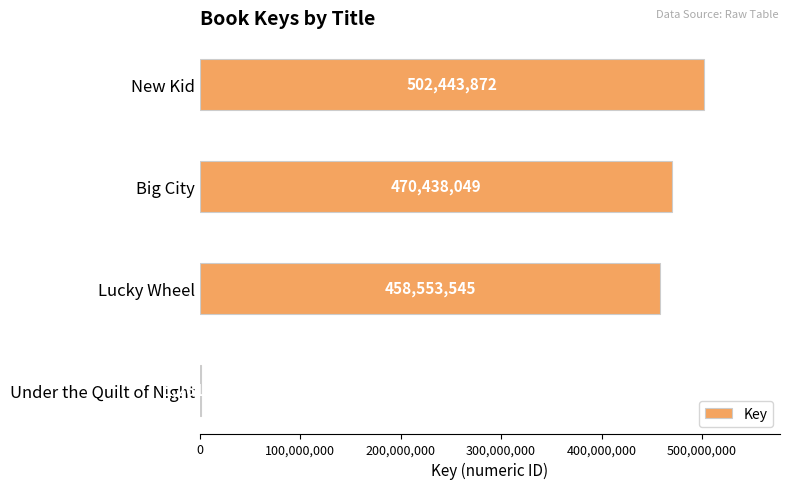

Approximately how many times larger is the value at Big City compared to Lucky Wheel?

1.0